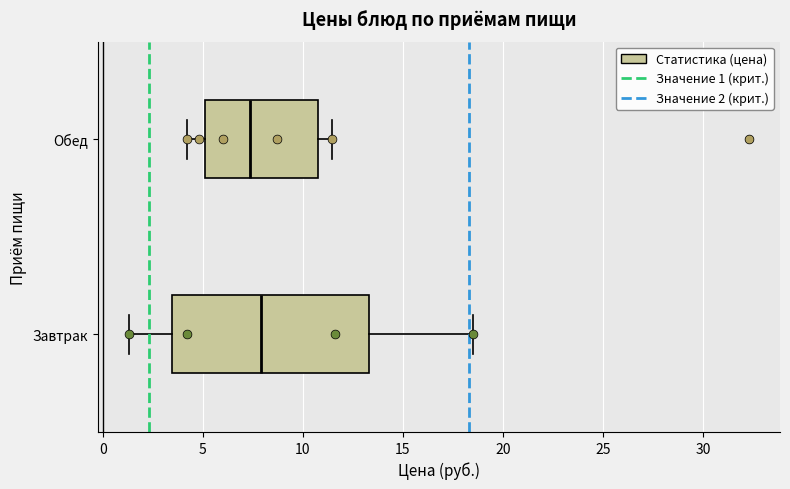

Where does the left whisker of the box for Завтрак end on the x-axis? The values are not printed on the chart, so give them approximately, as read against the axis.

1.5